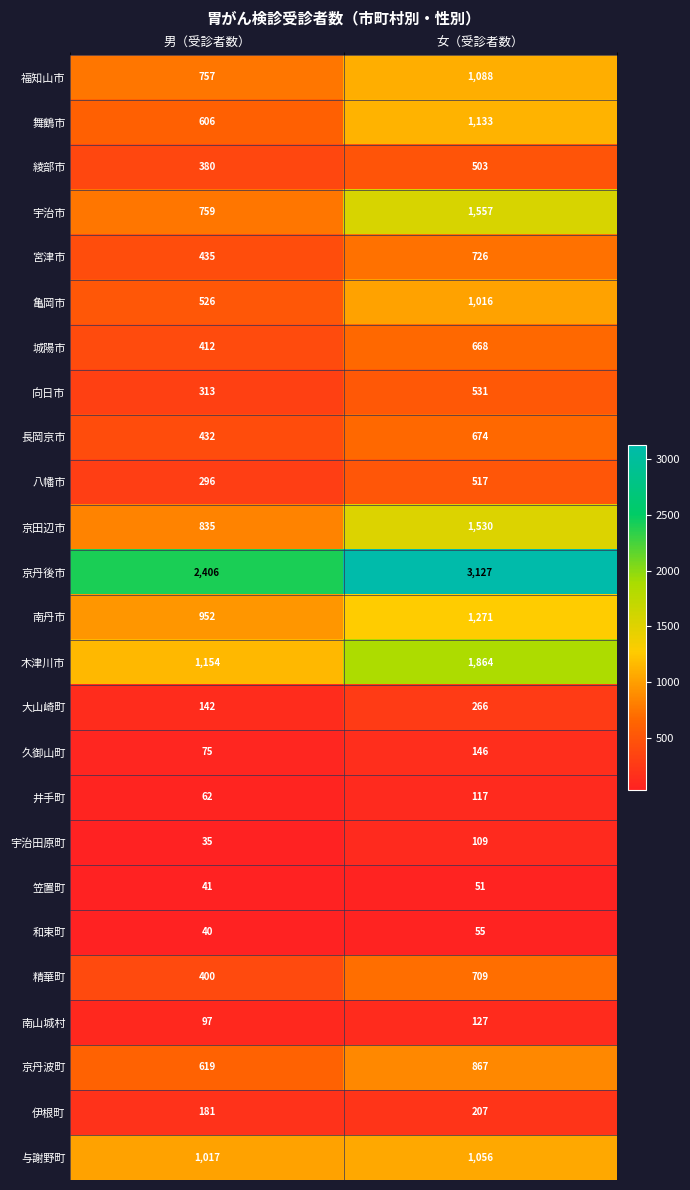

Is it true that 南丹市 equals 1271 at 女（受診者数）?

True